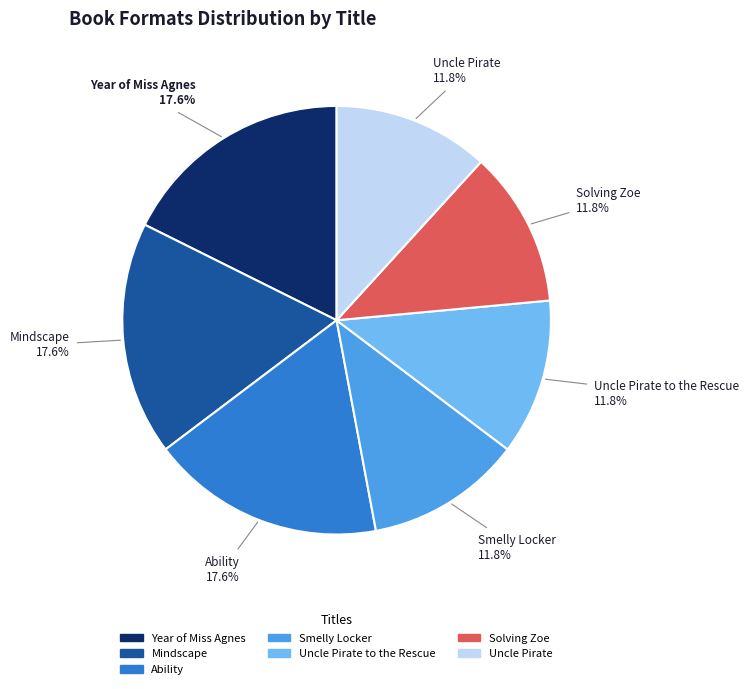

Between Ability and Uncle Pirate to the Rescue, which is larger?

Ability